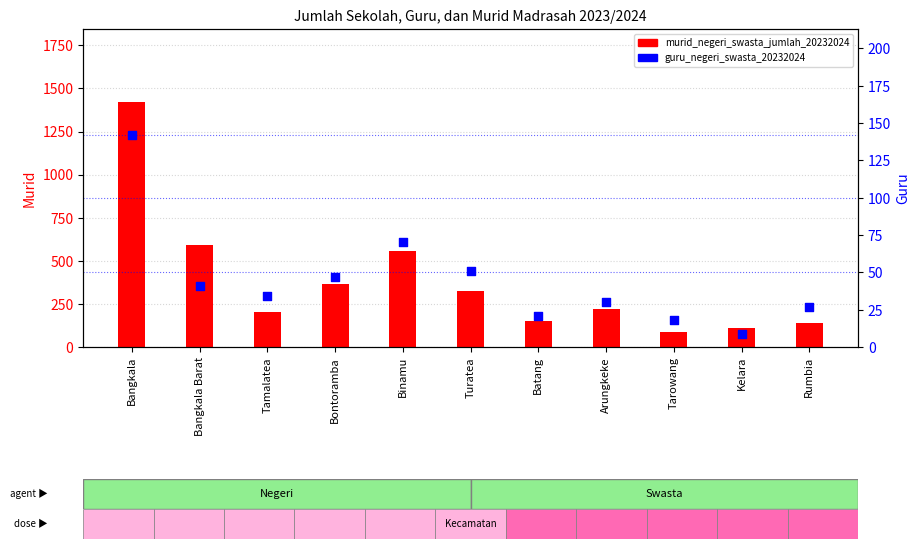

At which category is the sum across all series the highest?

Bangkala